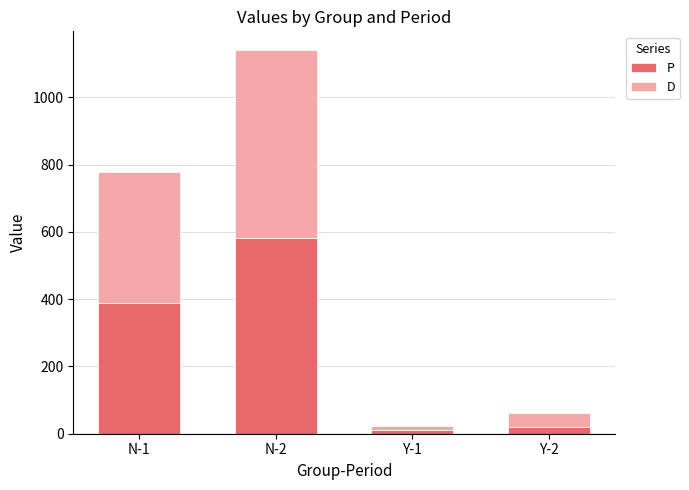

Reading left to right, list the values for the P series.

390	581	10	19